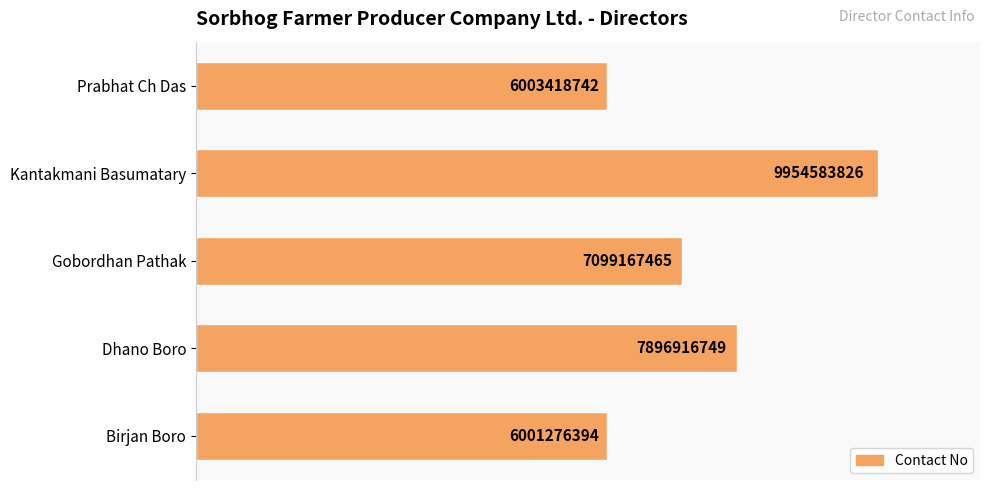

Which label corresponds to the largest value in the chart?

Kantakmani Basumatary